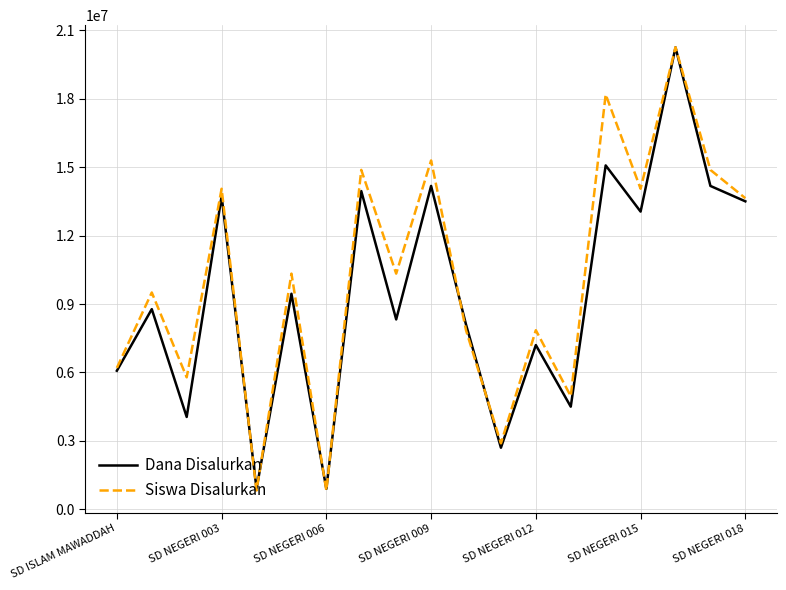

Which series has the largest range (max minus min)?

Siswa Disalurkan